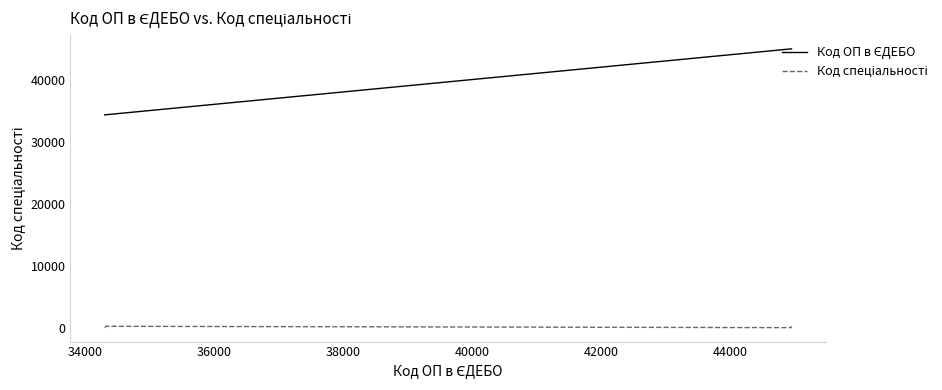

What is the maximum value shown in the chart?

44945